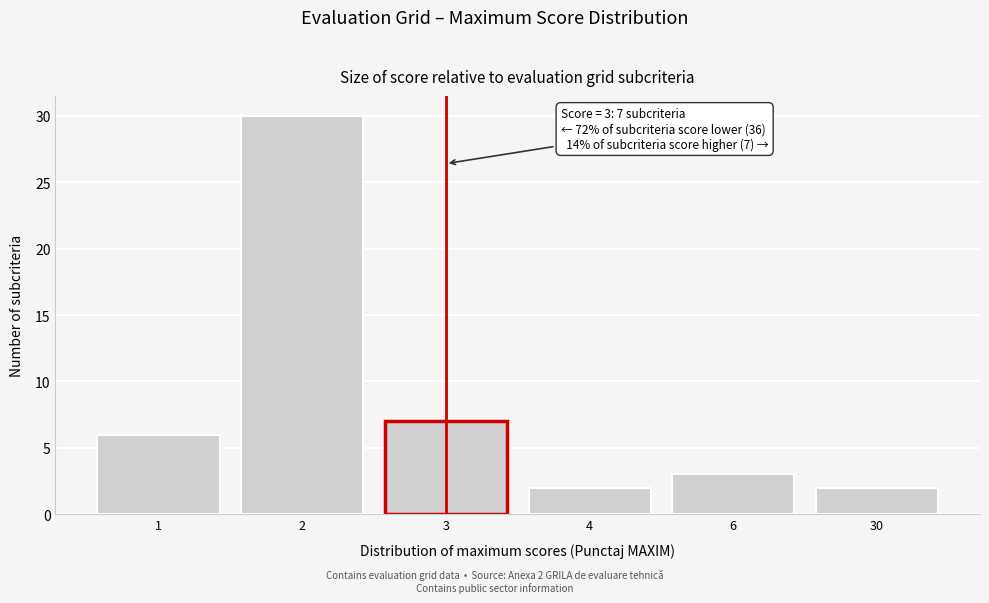

Reading left to right, list all the values displayed in this chart.

1=6	2=30	3=7	4=2	6=3	30=2